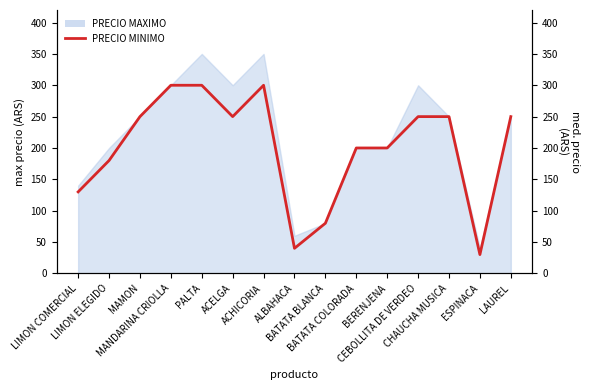

Reading left to right, list all the values displayed in this chart.

130	180	250	300	300	250	300	40	80	200	200	250	250	30	250